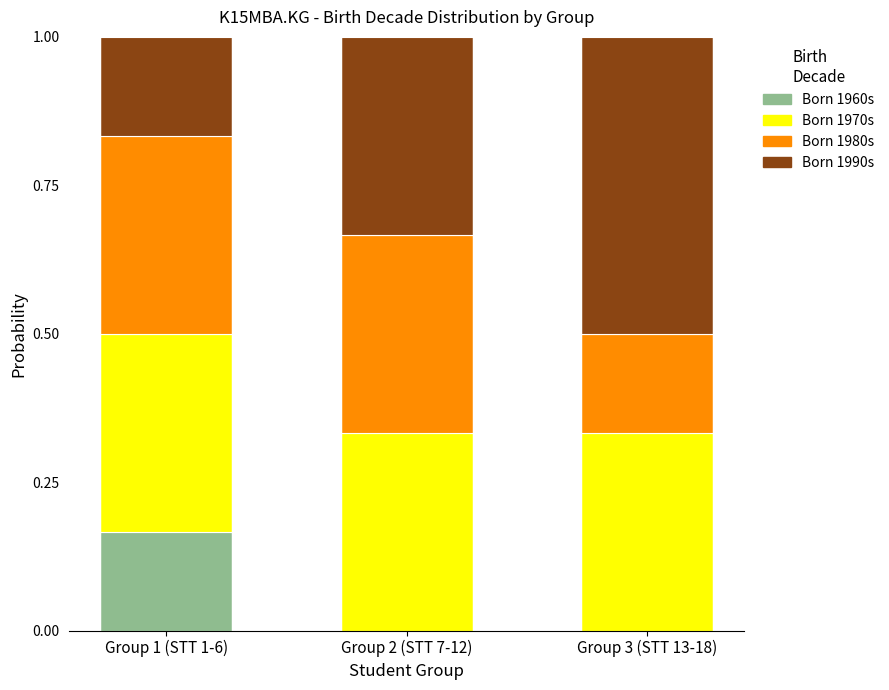

What is the total value across all series at Group 3 (STT 13-18)?

1.0